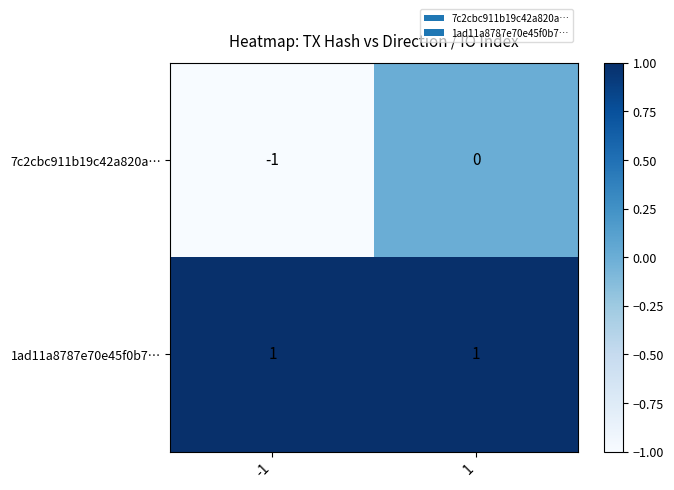

What is the total value across all series at 1?

1